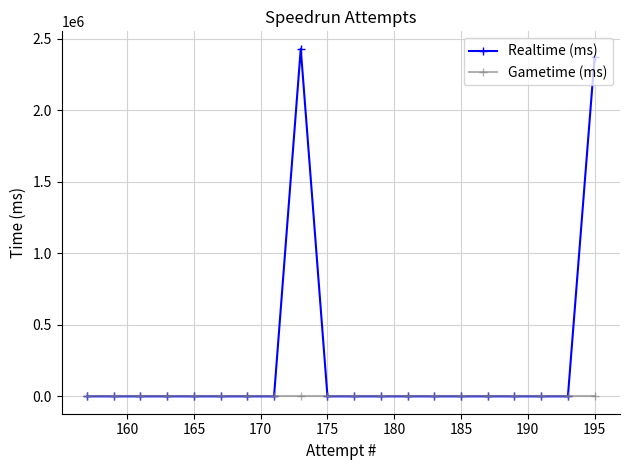

Reading left to right, what are all the values shown in this chart?

Realtime (ms): 0	0	0	0	0	0	0	0	2431541	0	0	0	0	0	0	0	0	0	0	2374813
Gametime (ms): 0	0	0	0	0	0	0	0	0	0	0	0	0	0	0	0	0	0	0	0